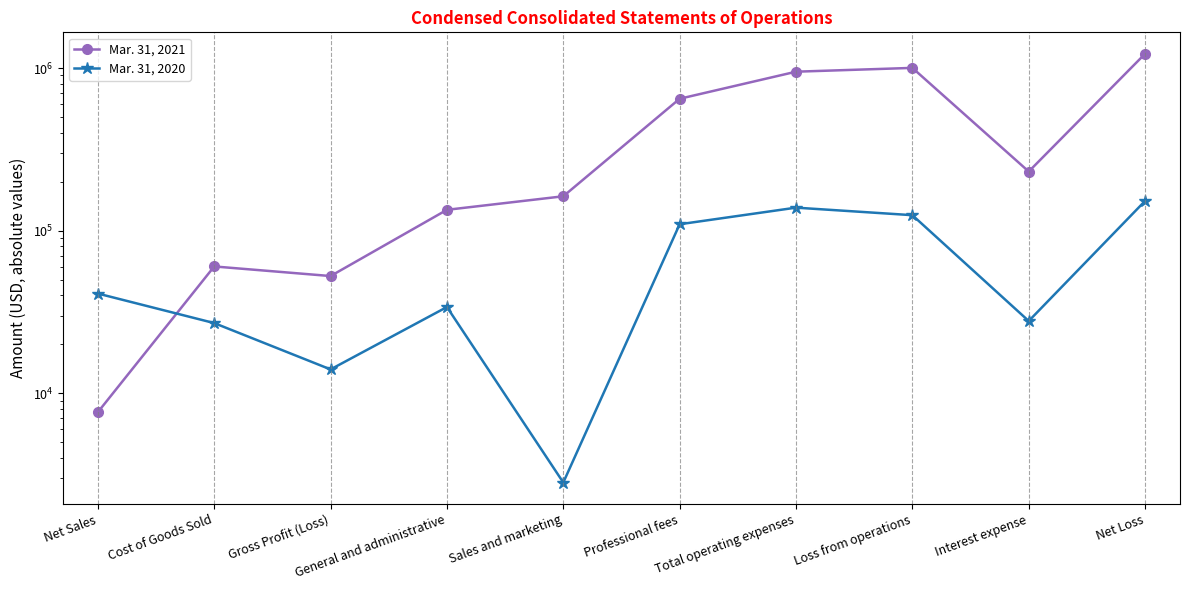

What is the difference between the Mar. 31, 2020 values at Professional fees and General and administrative?

75559